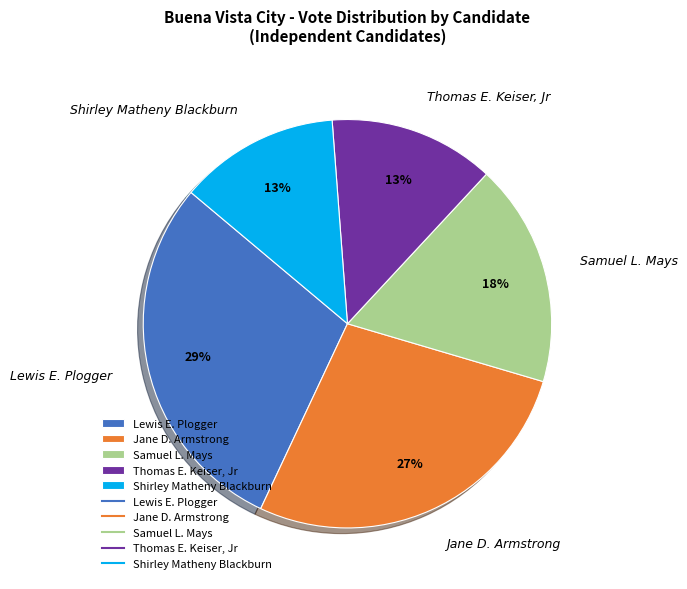

What is the ratio of the value at Shirley Matheny Blackburn to the value at Thomas E. Keiser, Jr?

1.0